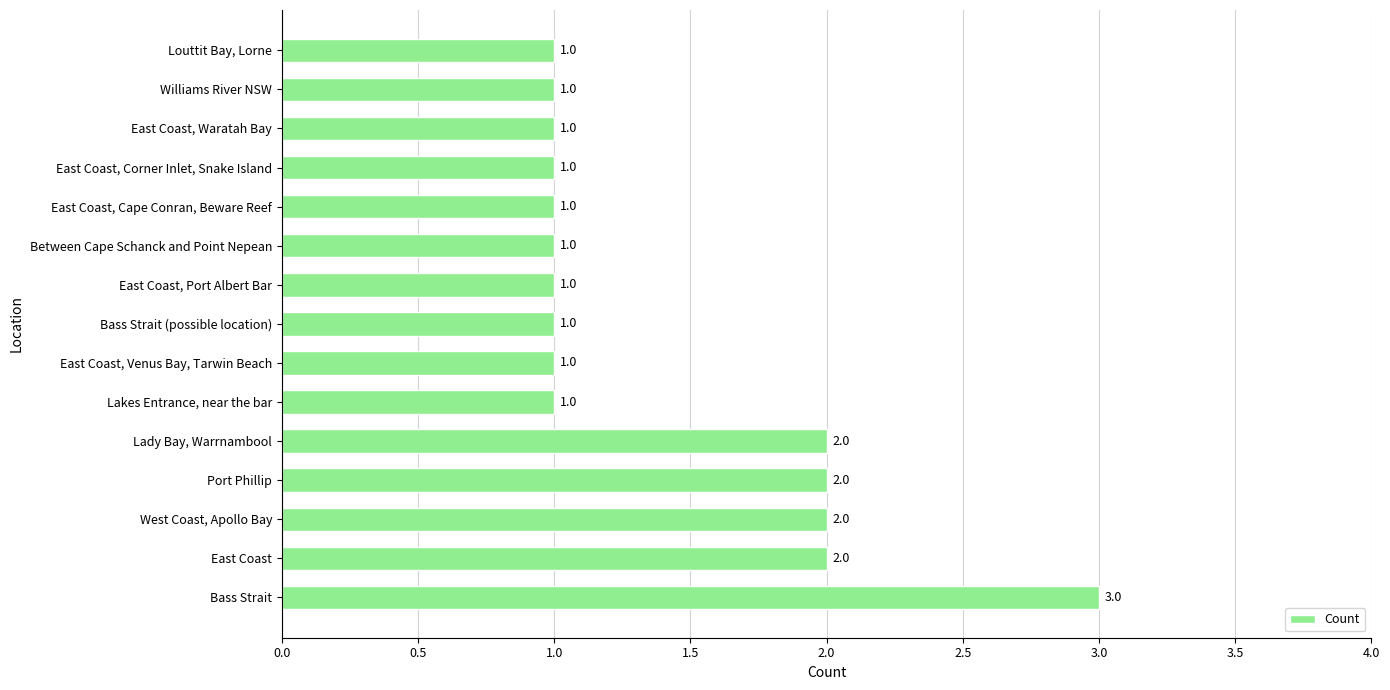

The chart shows a value of 1 at East Coast, Port Albert Bar. True or false?

True